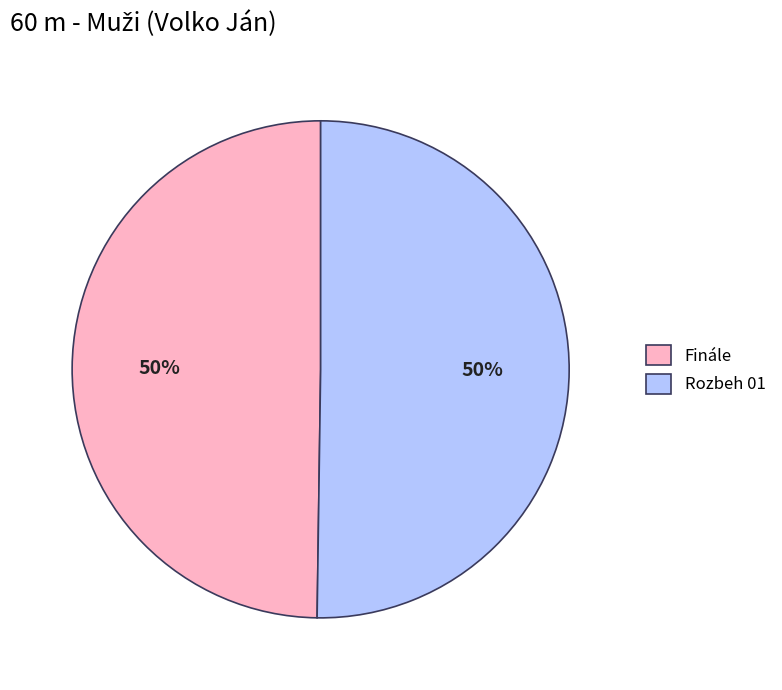

What percentage is the Rozbeh 01 slice, to the nearest percent?

50%